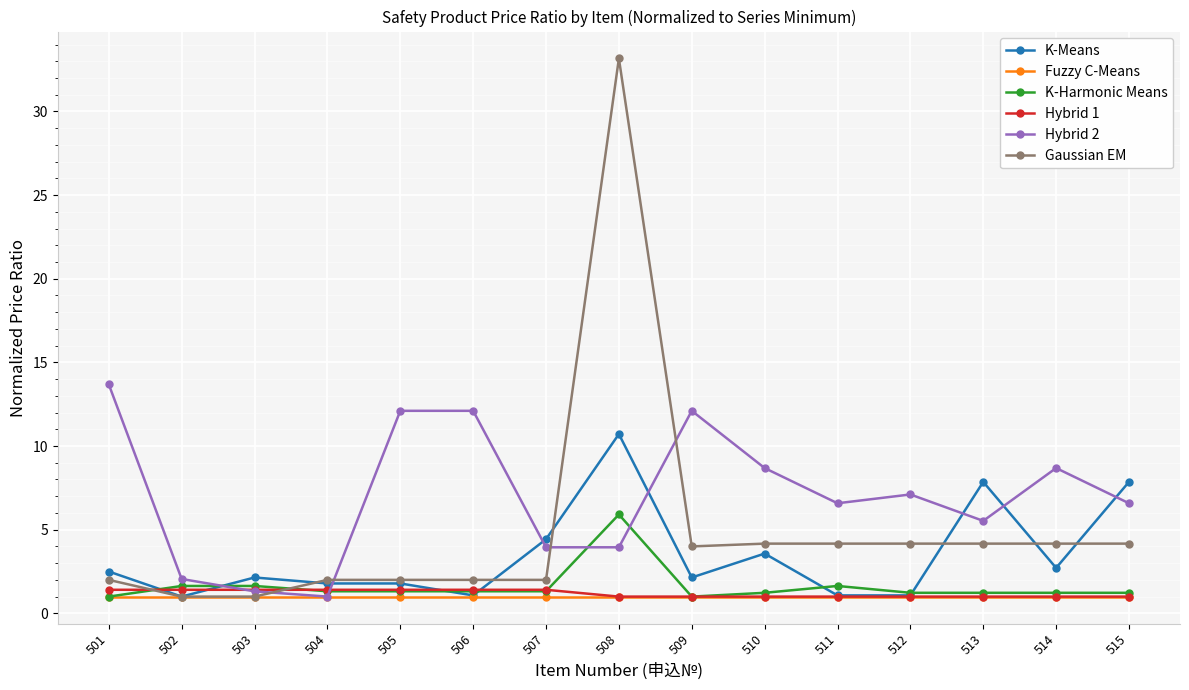

Which series has the largest total across all categories?

Hybrid 2